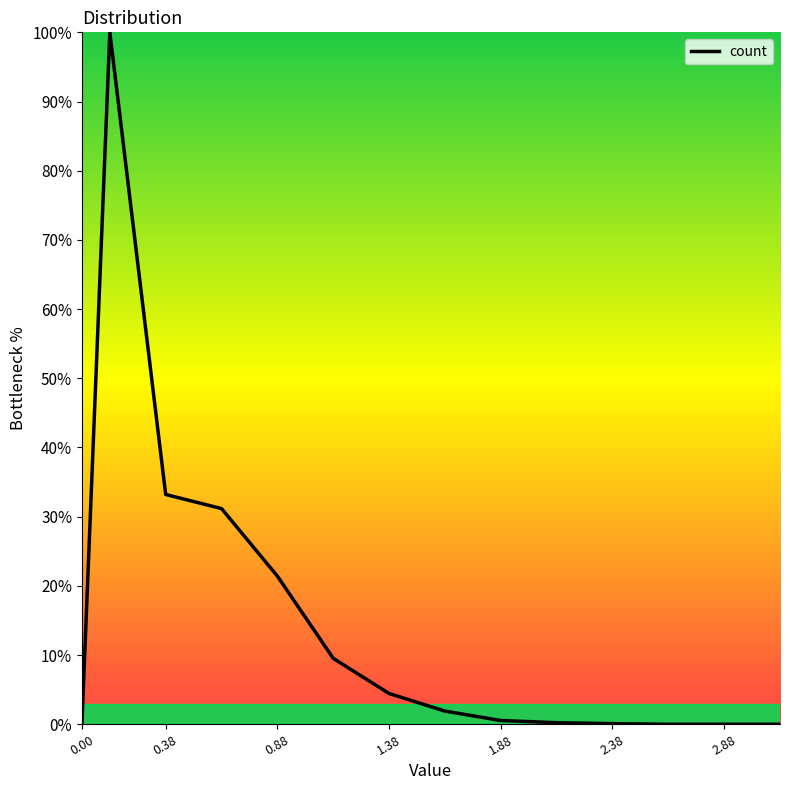

What is the greatest value displayed?

100.0